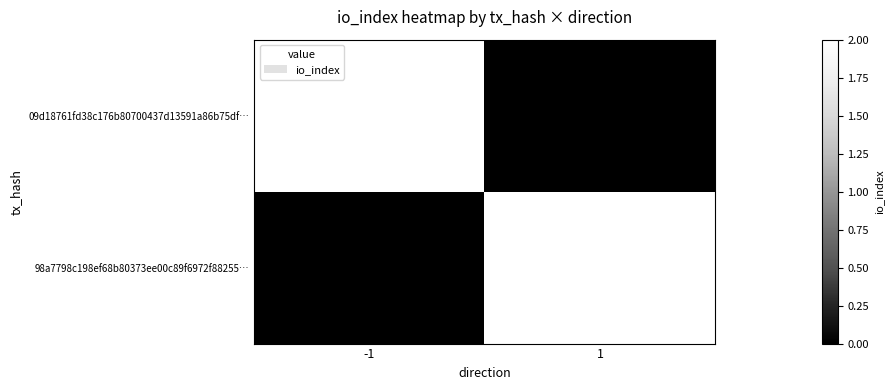

Reading left to right, what are all the values shown in this chart?

09d18761fd38c176b80700437d13591a86b75df…: -1=2	1=0
98a7798c198ef68b80373ee00c89f6972f88255…: -1=0	1=2